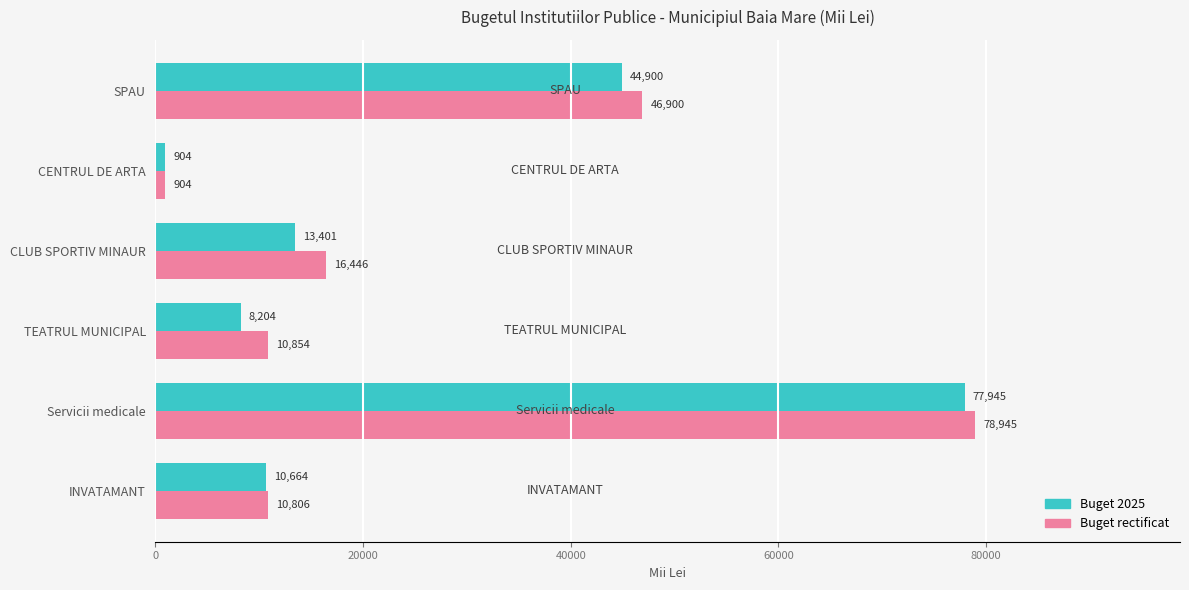

Rank the categories by Buget rectificat value from highest to lowest.

Servicii medicale, SPAU, CLUB SPORTIV MINAUR, TEATRUL MUNICIPAL, INVATAMANT, CENTRUL DE ARTA